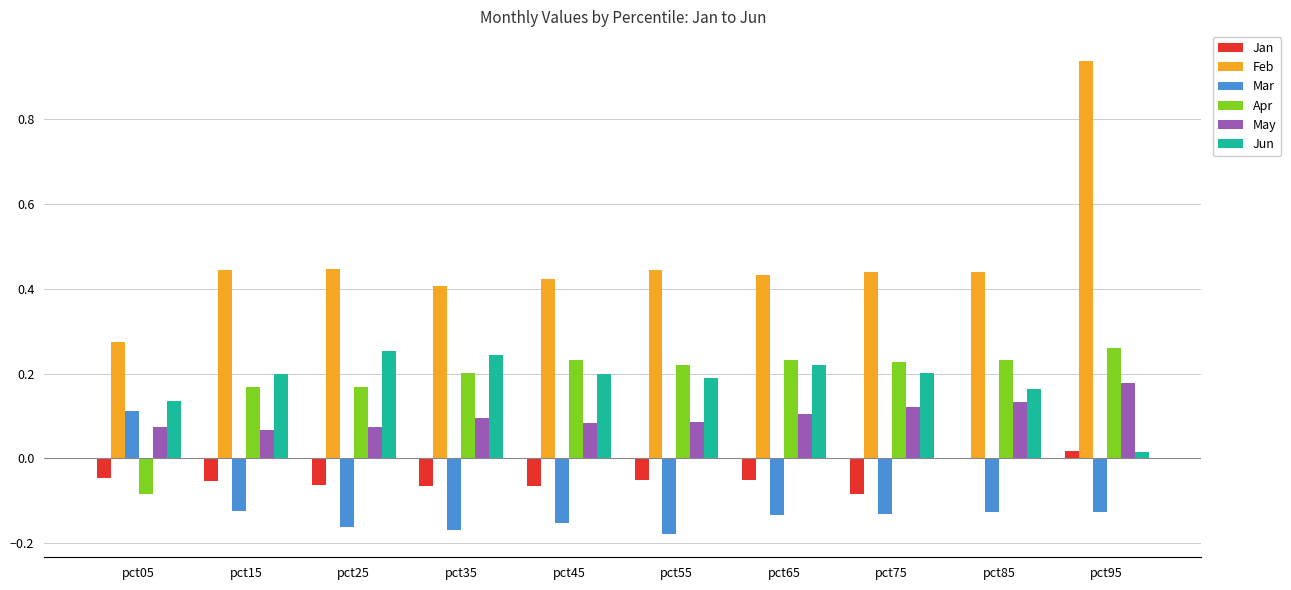

Is the value of May at pct45 greater than the value of Mar at pct65?

Yes